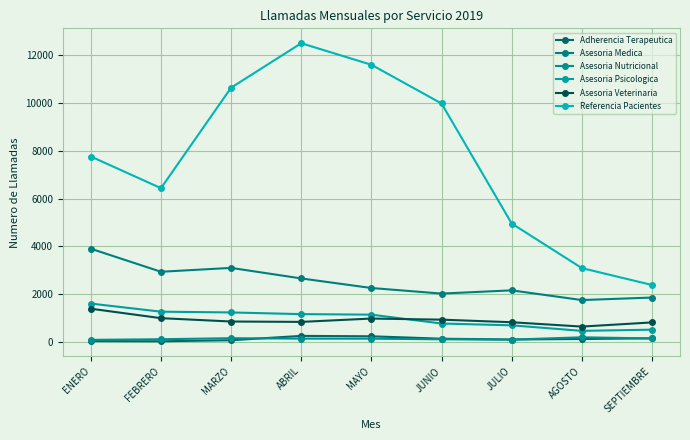

Reading right to left, transcribe all the data shown in this chart.

Adherencia Terapeutica: 159	132	111	144	245	262	80	36	45
Asesoria Medica: 1865	1760	2166	2031	2264	2664	3105	2943	3907
Asesoria Nutricional: 155	203	105	119	147	148	165	122	96
Asesoria Psicologica: 522	472	704	779	1150	1172	1242	1274	1613
Asesoria Veterinaria: 825	651	833	941	987	847	863	1003	1398
Referencia Pacientes: 2391	3097	4961	9979	11598	12498	10640	6438	7762